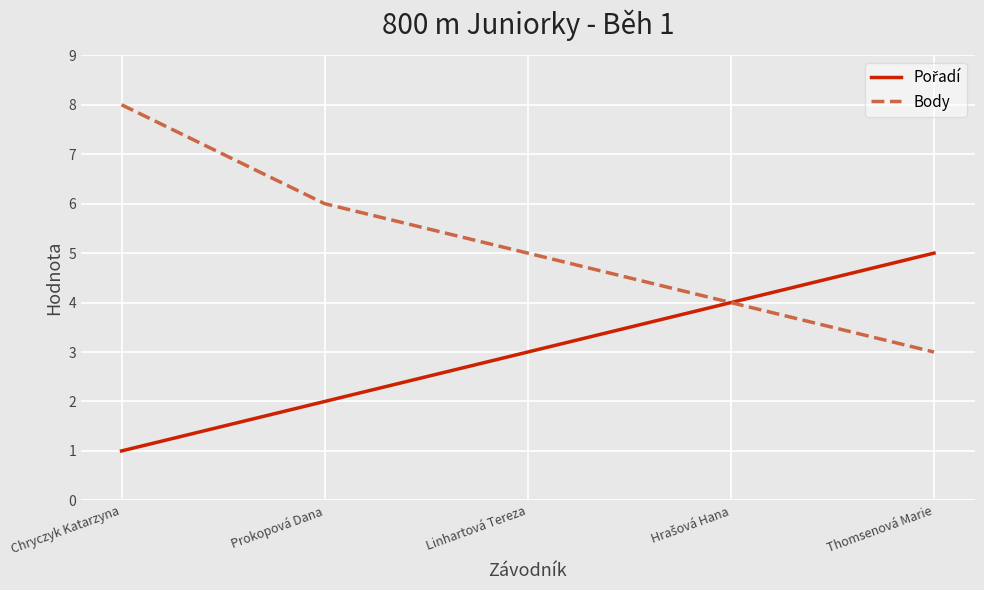

Read the Body value at Linhartová Tereza.

5